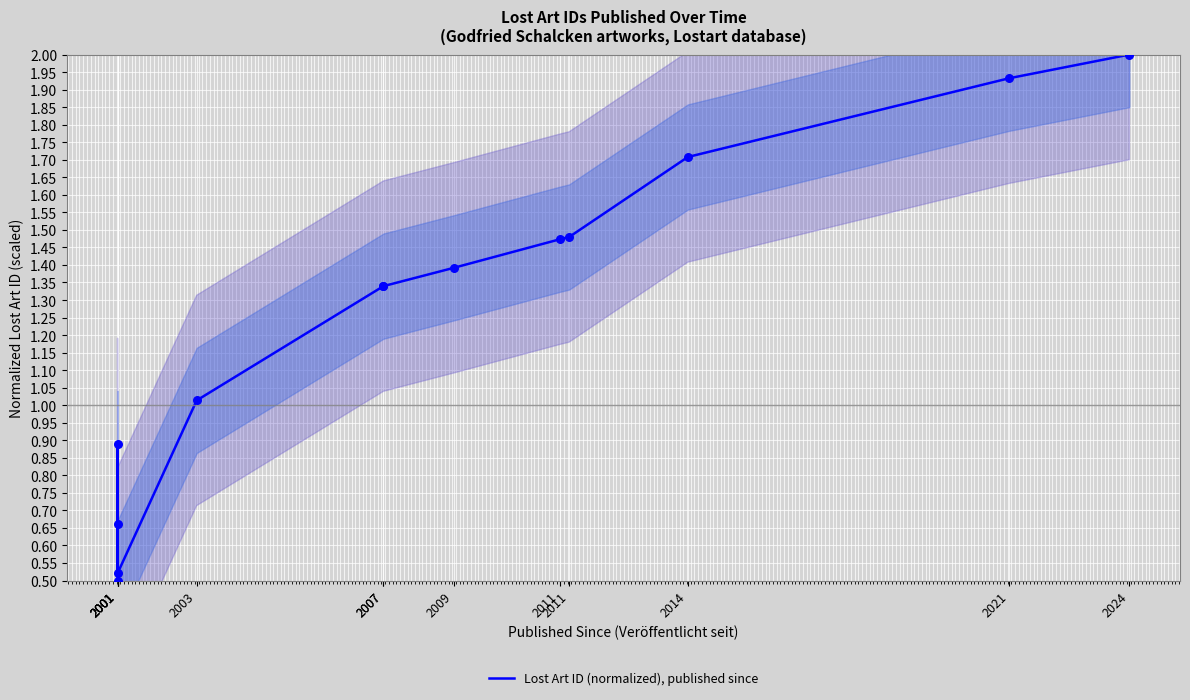

Approximately how many times larger is the value at 2021 compared to 2003?

1.9